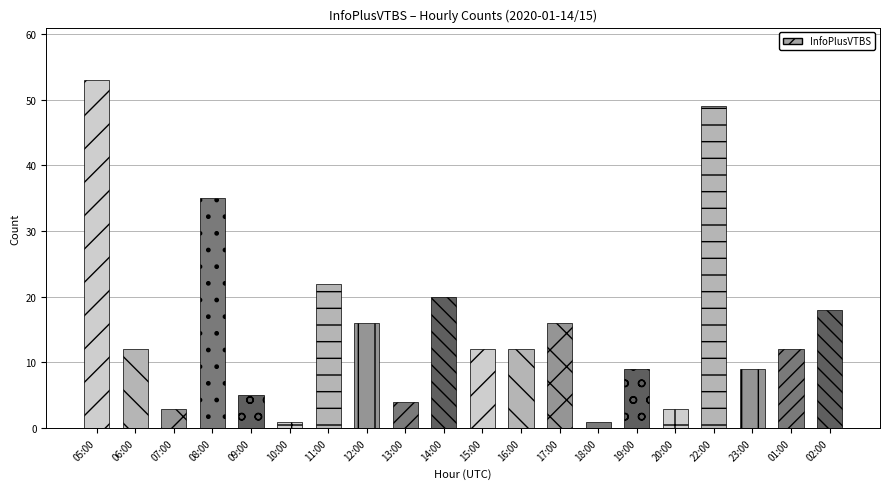

Count the number of data series in this chart.

1